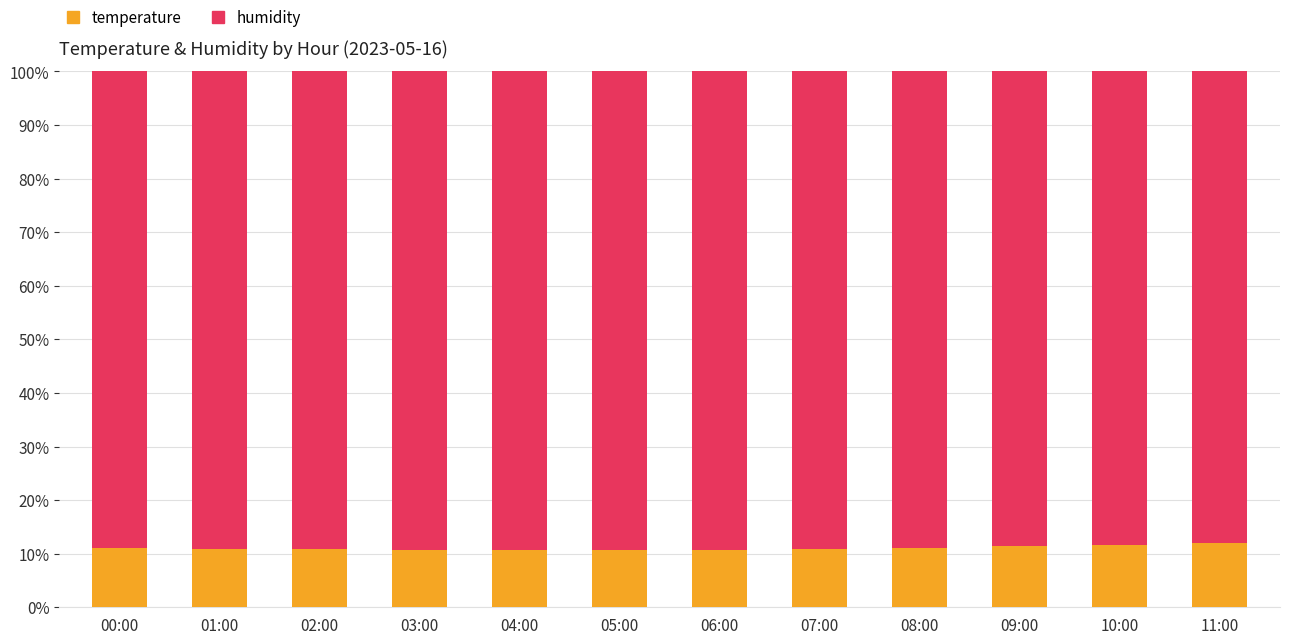

What is the average value of the temperature series?

11.0